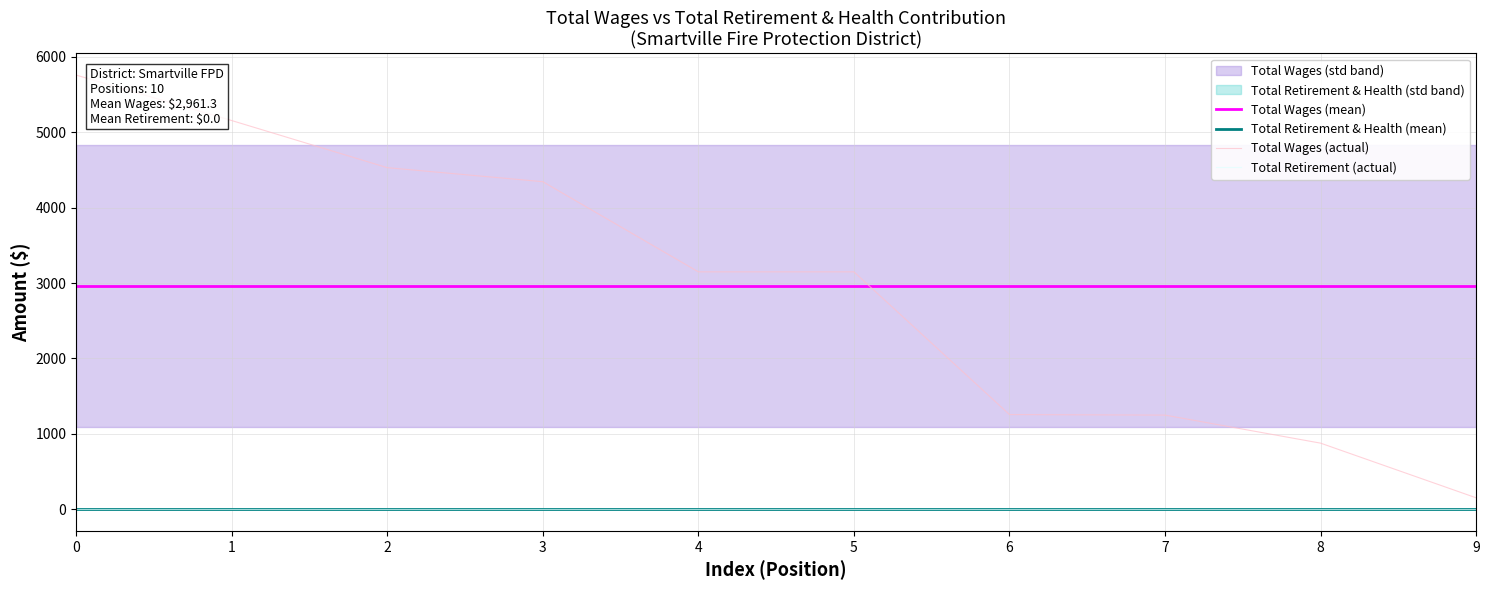

What is the spread (max minus min) of values at 1?

5155.0